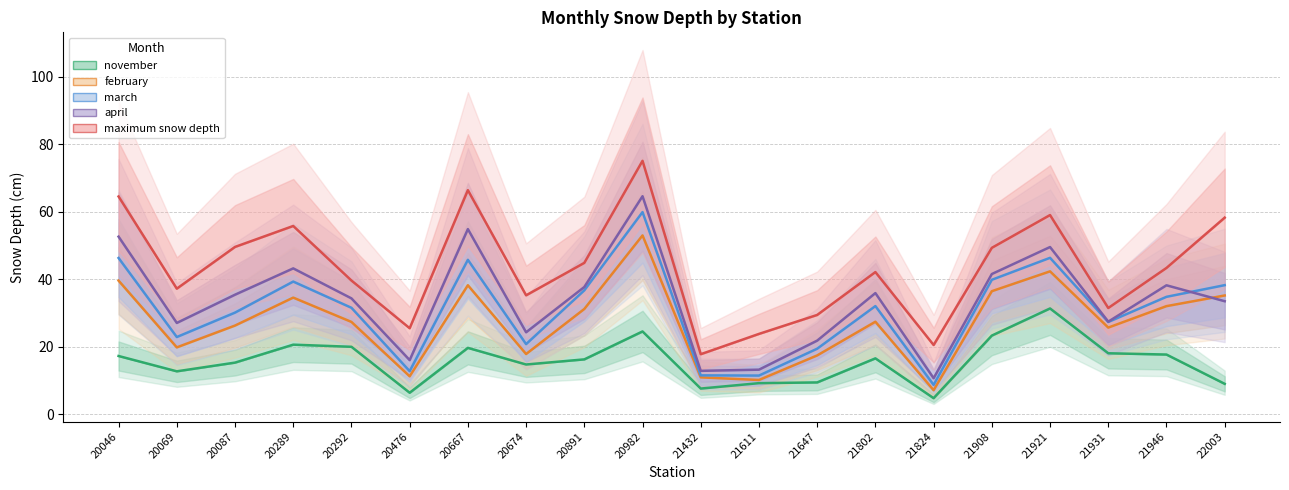

How many values in the april series are below 35?

10